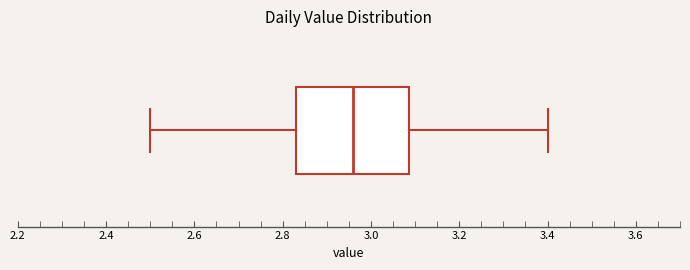

Where does the right whisker of the box end on the x-axis? The values are not printed on the chart, so give them approximately, as read against the axis.

3.40